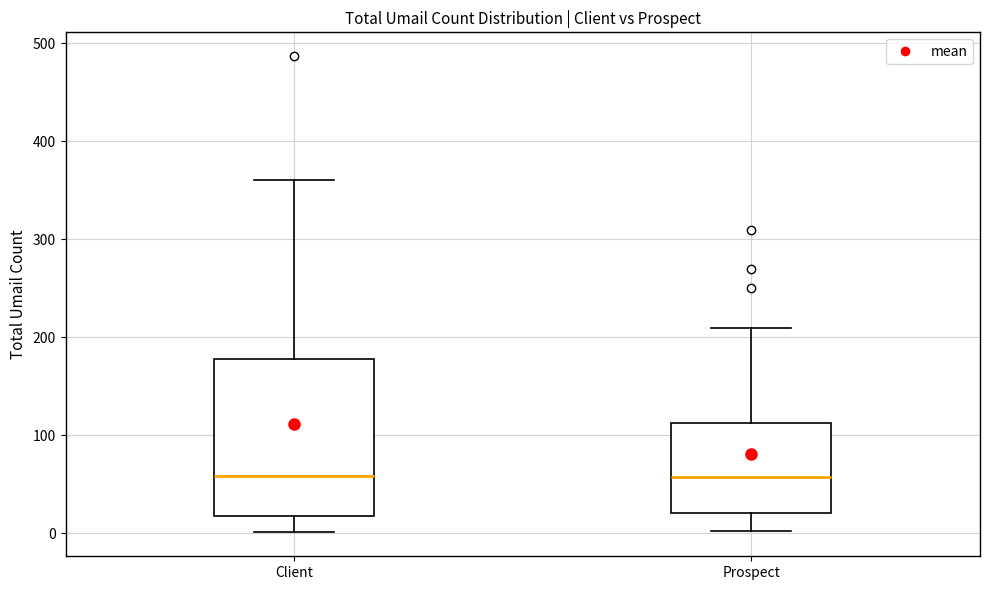

Where does the median line of the box for Prospect sit on the y-axis? The values are not printed on the chart, so give them approximately, as read against the axis.

60